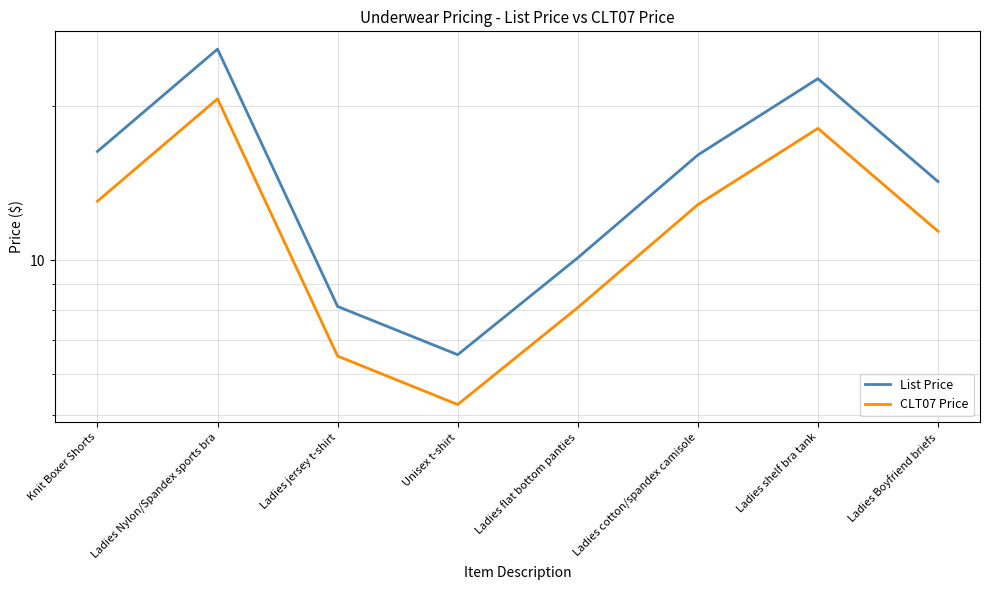

At which label does List Price reach its peak?

Ladies Nylon/Spandex sports bra